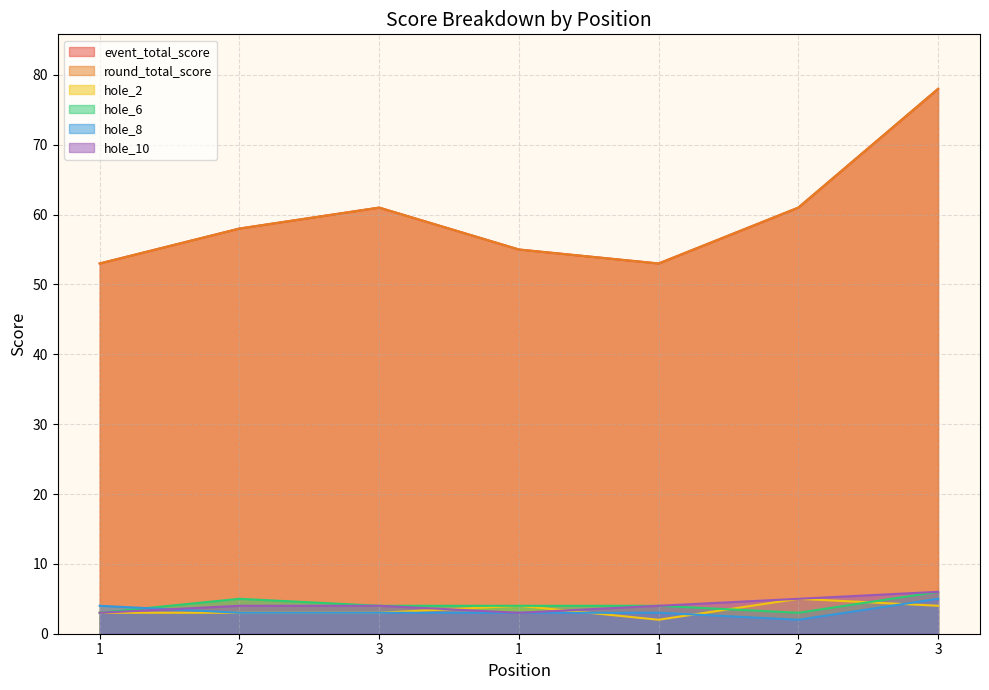

Count the number of data series in this chart.

6